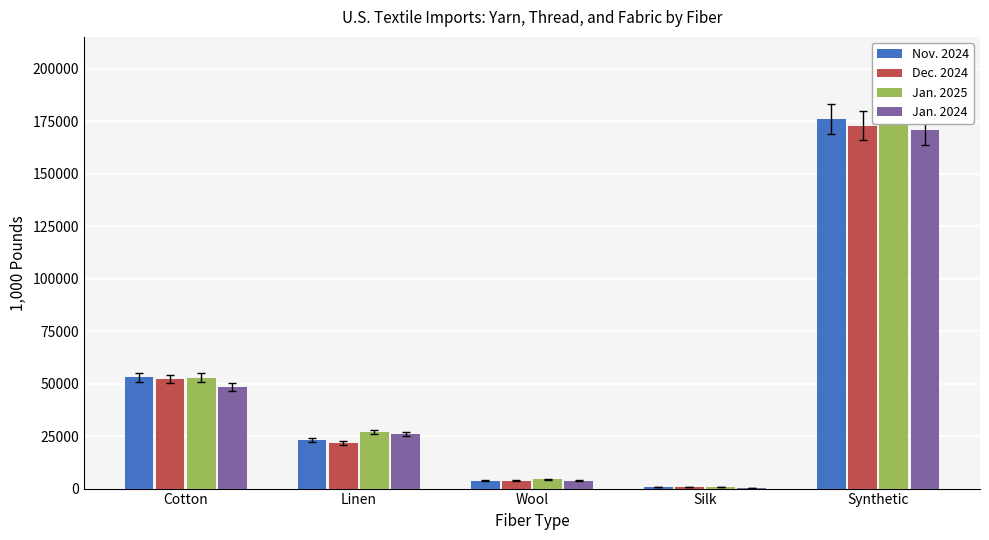

What is the total value across all series at Cotton?

206341.7